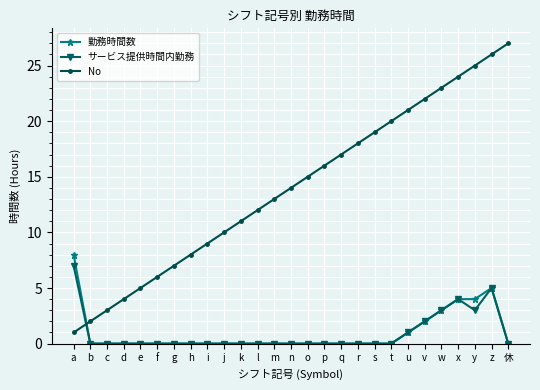

What is the approximate value of No at u?

21